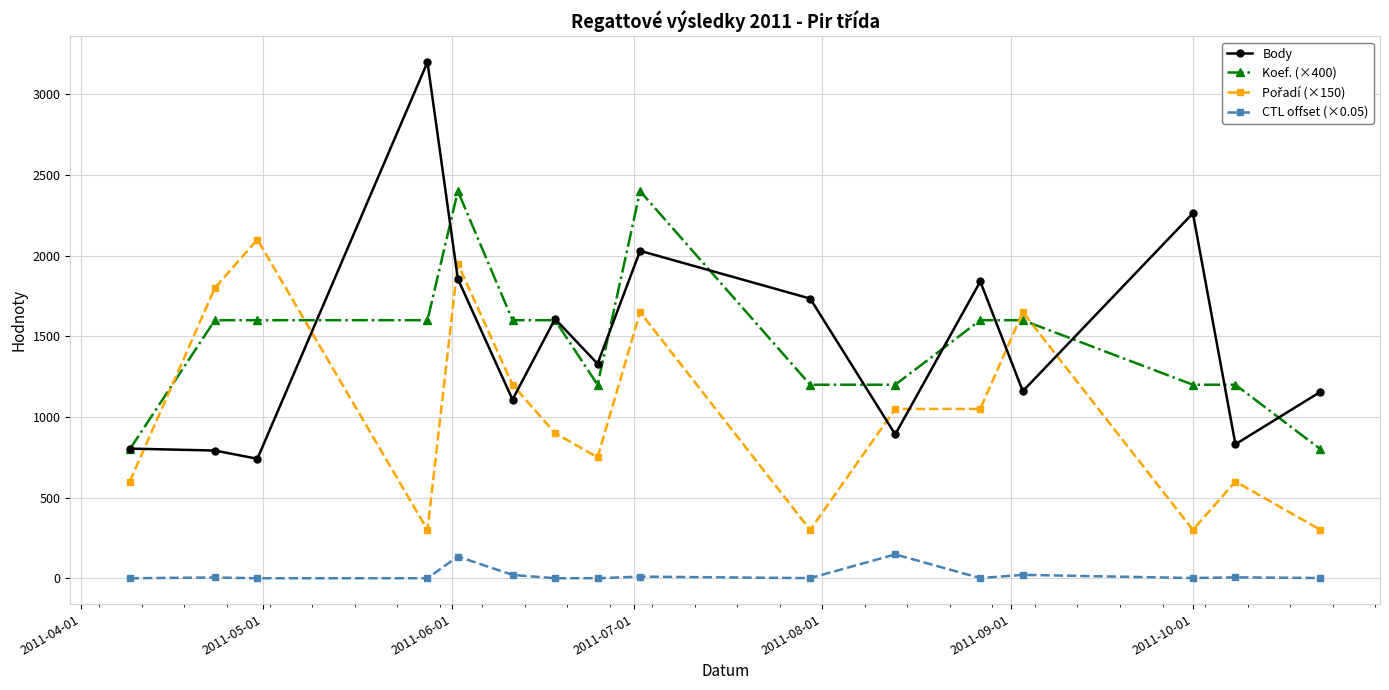

What is the maximum value for CTL offset (×0.05)?

148.1